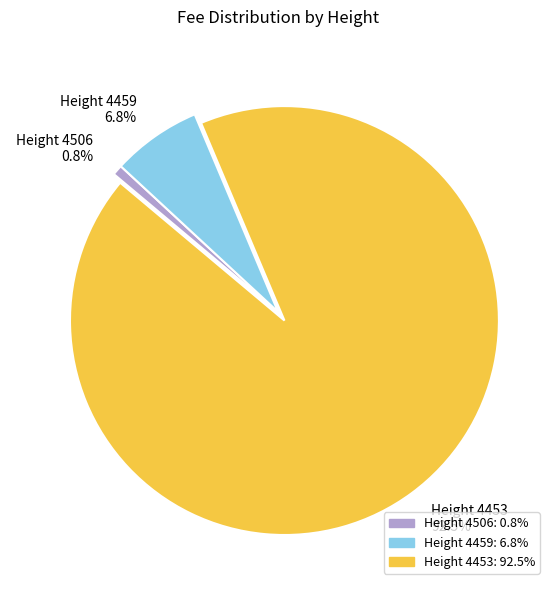

What is the smallest slice in the pie chart?

Height 4506